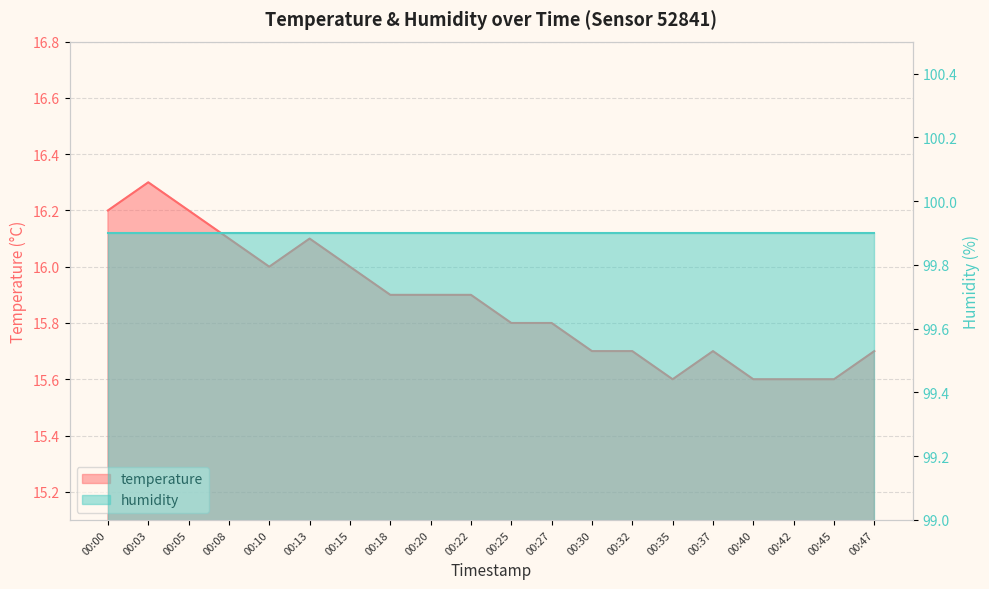

Rank the categories by value from lowest to highest.

00:35, 00:40, 00:42, 00:45, 00:30, 00:32, 00:37, 00:47, 00:25, 00:27, 00:18, 00:20, 00:22, 00:10, 00:15, 00:08, 00:13, 00:00, 00:05, 00:03